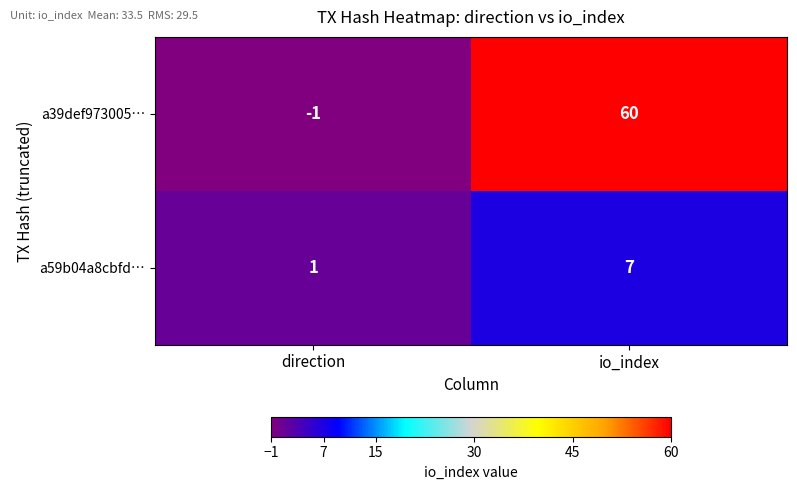

True or false: a39def973005… has a value of 37 at io_index.

False